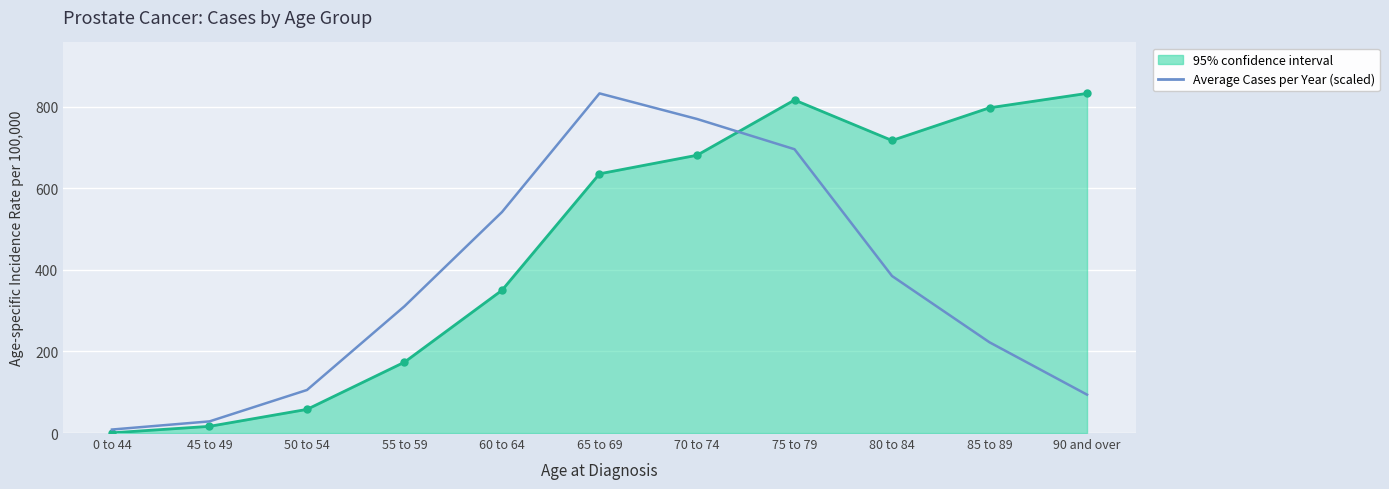

In Average Cases per Year (scaled), how many points are higher than both neighbors (excluding endpoints)?

1